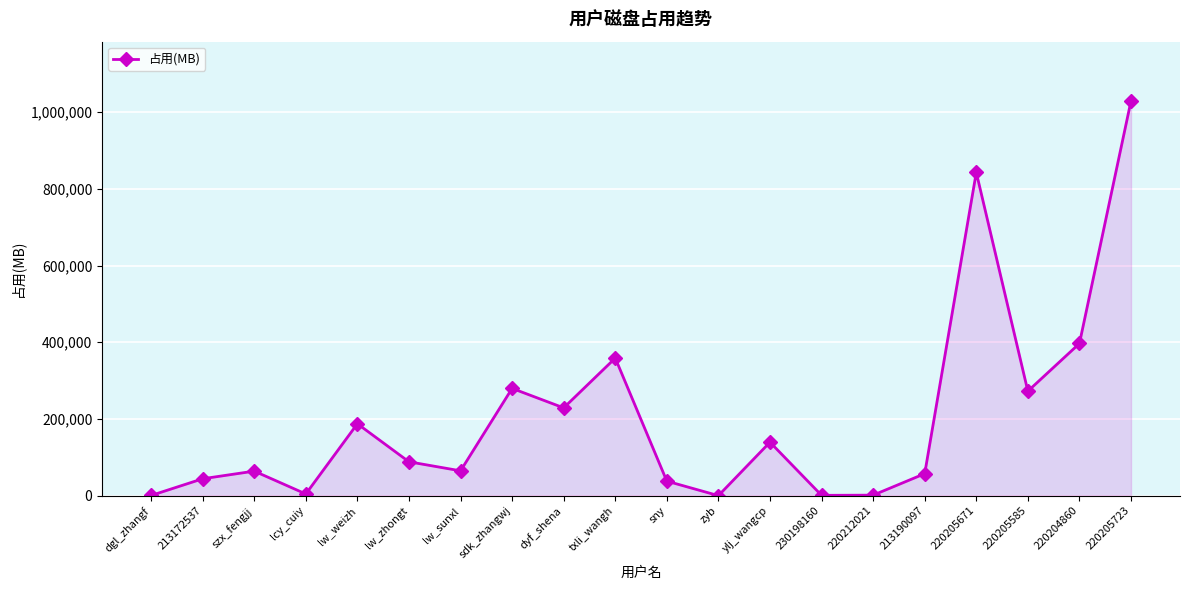

What value does the data have at 220205671?

842783.0